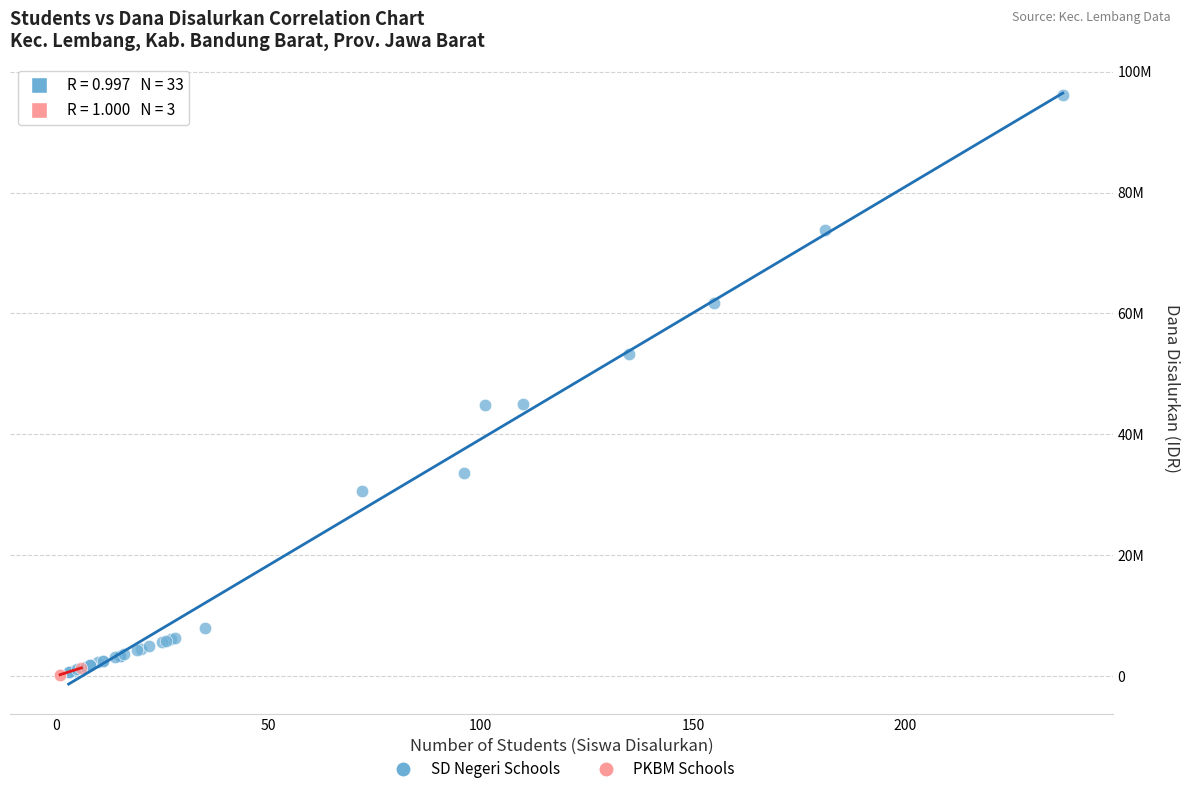

Which series reaches the maximum Y coordinate?

SD Negeri Schools